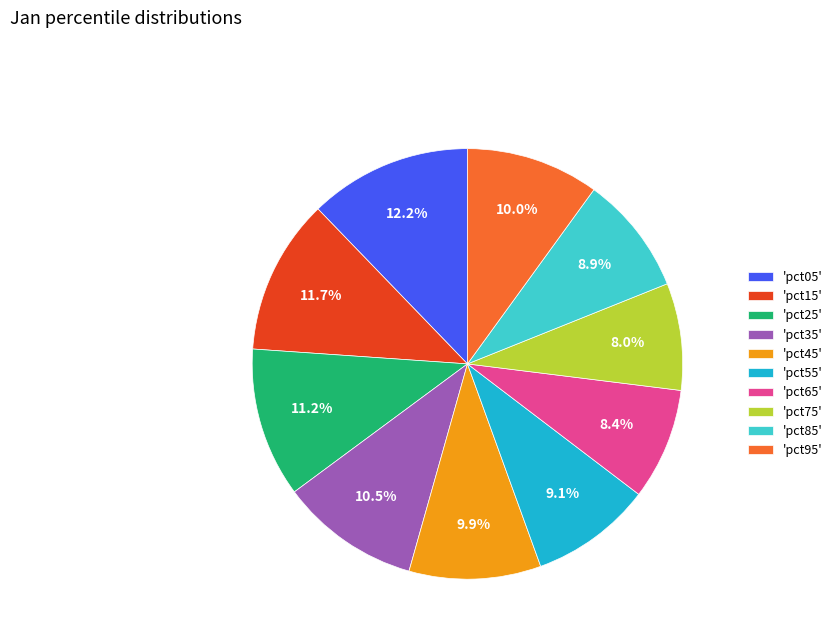

What is the ratio of the value at 'pct95' to the value at 'pct65'?

1.2